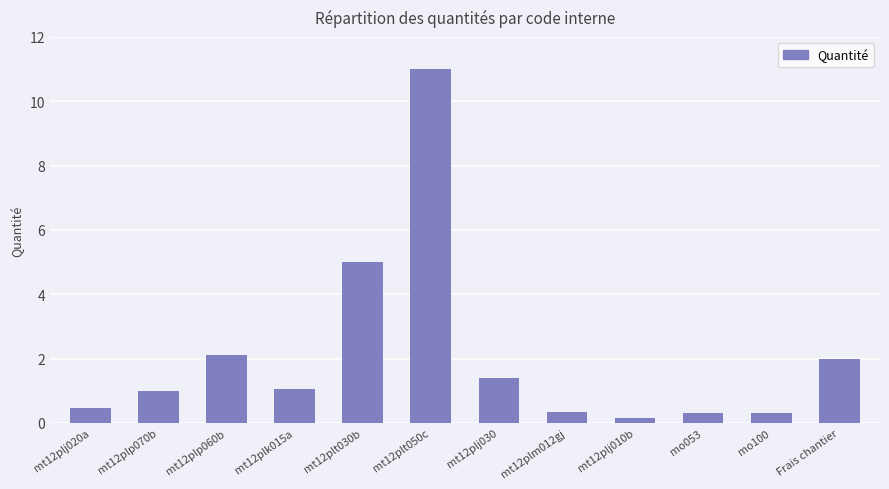

What is the approximate value at mt12plt050c?

11.0